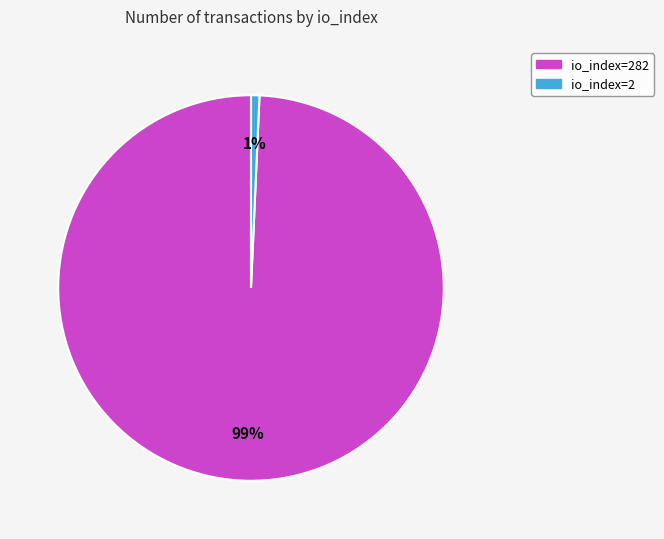

Does any single category account for the majority?

Yes